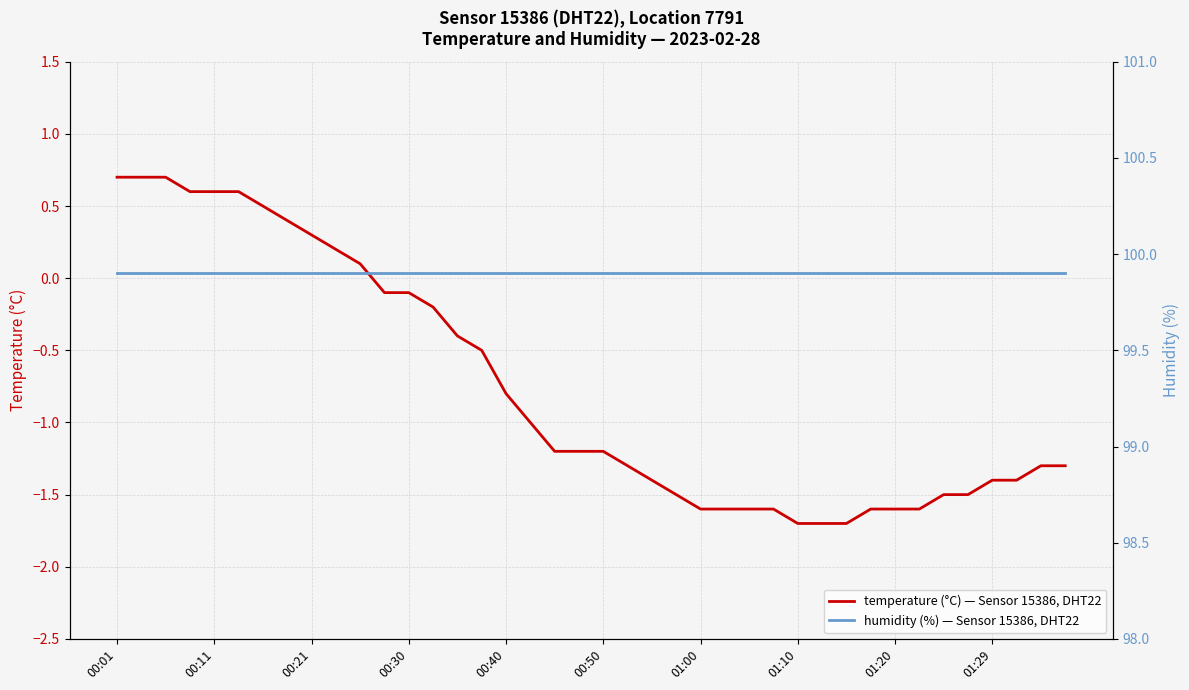

How many values in temperature (°C) — Sensor 15386, DHT22 are below zero?

29